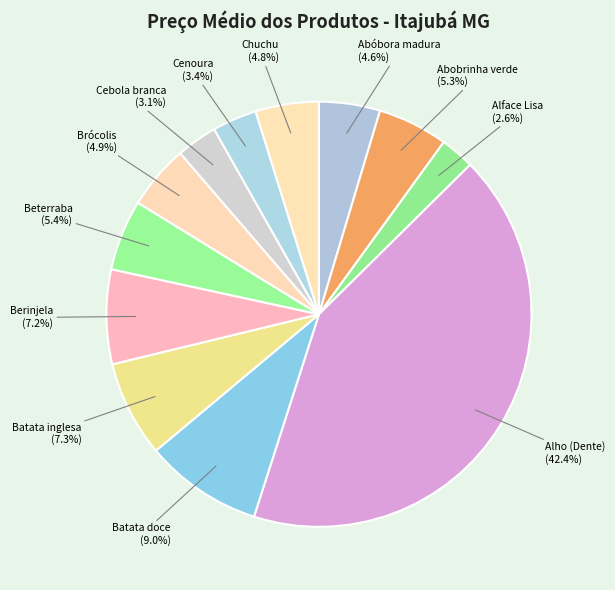

To the nearest percent, what is the average slice percentage?

8%